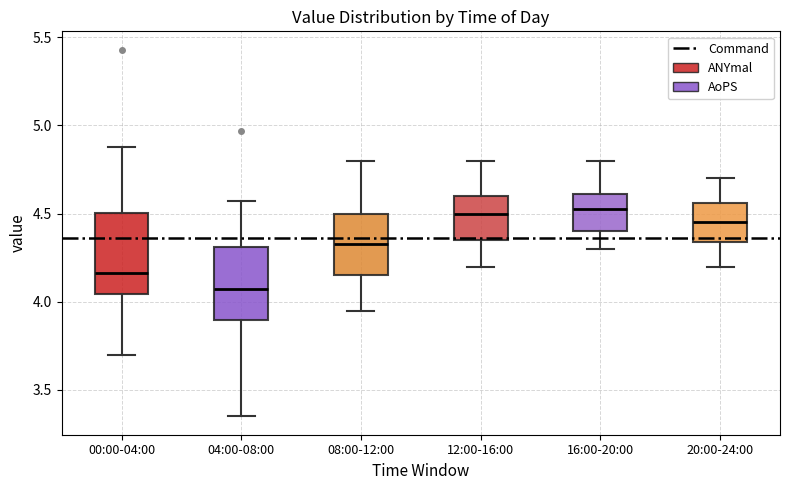

Where does the lower whisker of the box for 12:00-16:00 end on the y-axis? The values are not printed on the chart, so give them approximately, as read against the axis.

4.20